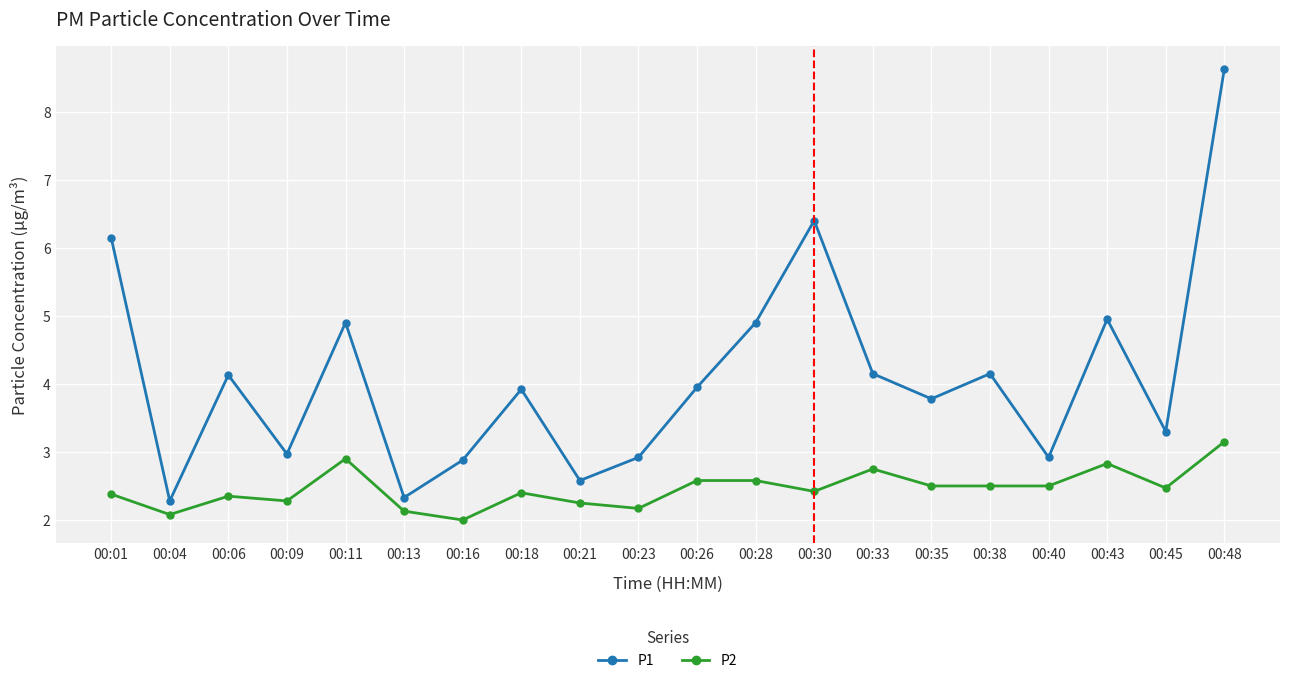

In P1, how many points are higher than both neighbors (excluding endpoints)?

6